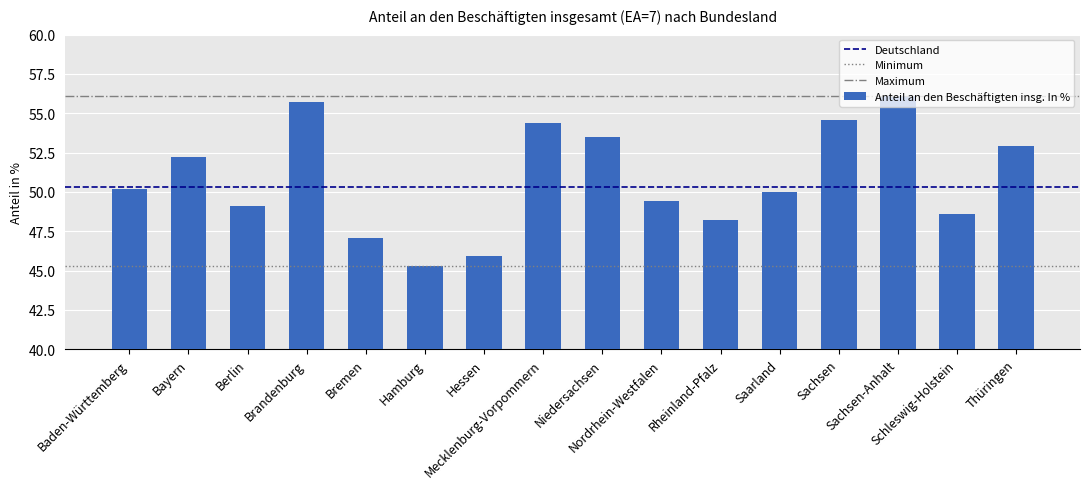

What is the minimum value shown in the chart?

45.3